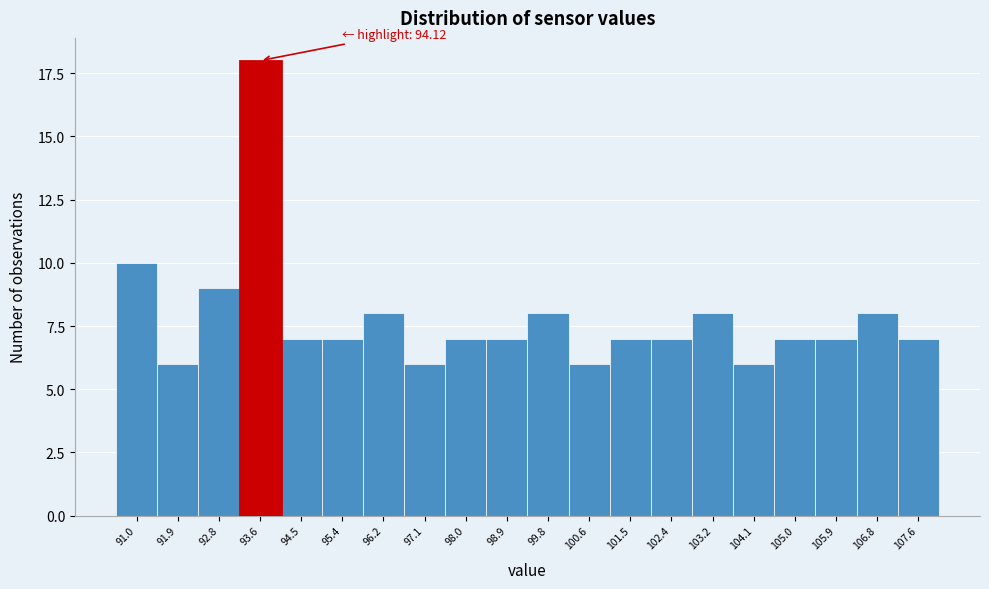

Reading right to left, list all the values displayed in this chart.

7	8	7	7	6	8	7	7	6	8	7	7	6	8	7	7	18	9	6	10